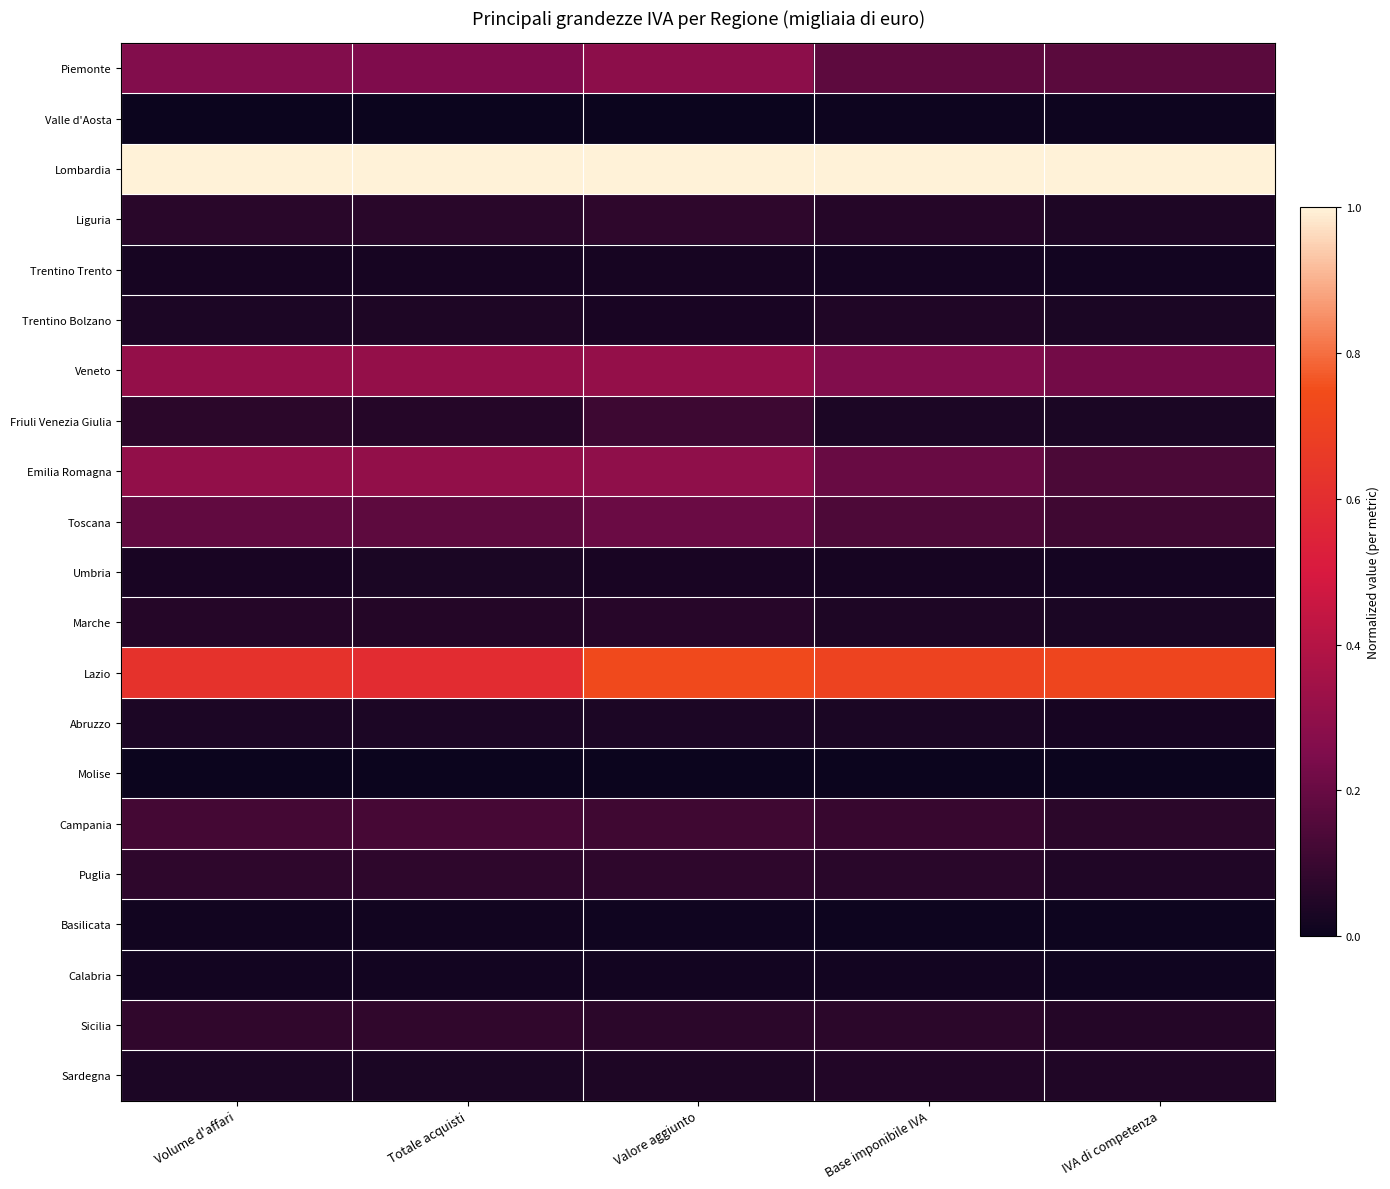

What is the total value across all series at Base imponibile IVA?

3.1